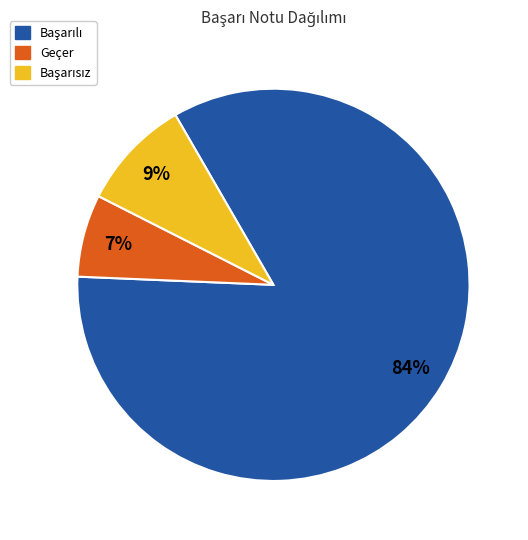

To the nearest percent, what is the difference between the largest and smallest slice percentages?

77%